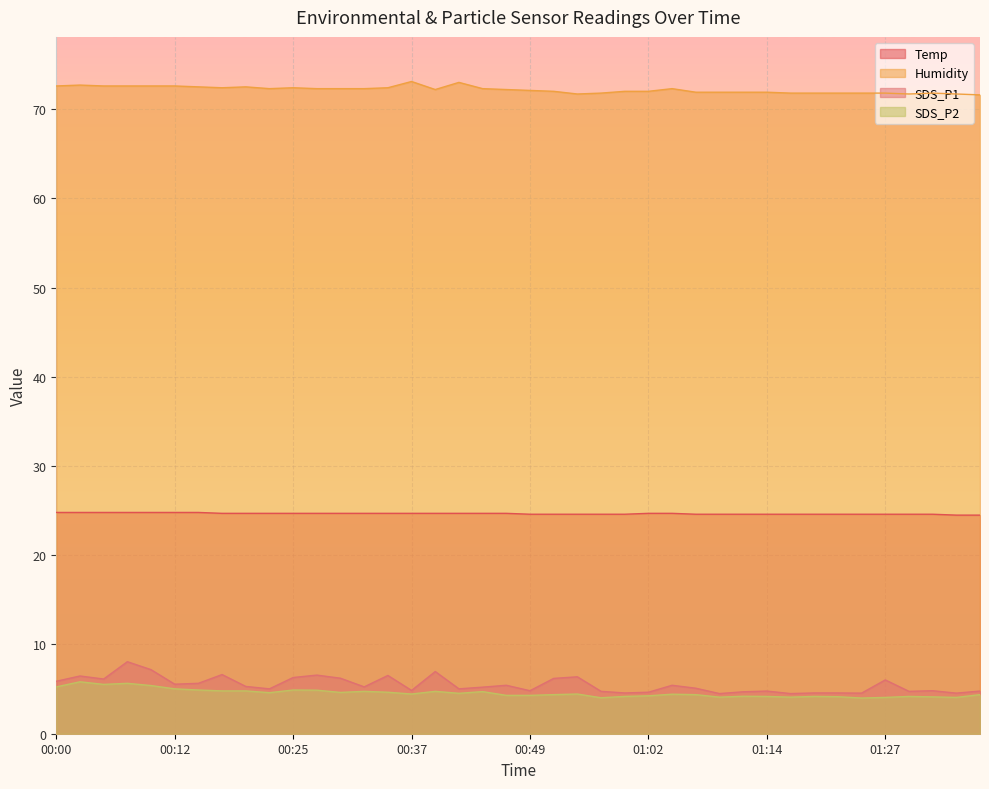

Reading left to right, extract all data points from this chart.

Temp: 00:00=24.8	00:03=24.8	00:05=24.8	00:07=24.8	00:10=24.8	00:12=24.8	00:15=24.8	00:17=24.7	00:20=24.7	00:22=24.7	00:25=24.7	00:27=24.7	00:30=24.7	00:32=24.7	00:35=24.7	00:37=24.7	00:39=24.7	00:42=24.7	00:44=24.7	00:47=24.7	00:49=24.6	00:52=24.6	00:54=24.6	00:57=24.6	00:59=24.6	01:02=24.7	01:04=24.7	01:07=24.6	01:09=24.6	01:12=24.6	01:14=24.6	01:17=24.6	01:19=24.6	01:22=24.6	01:24=24.6	01:27=24.6	01:29=24.6	01:32=24.6	01:34=24.5	01:37=24.5
Humidity: 00:00=72.6	00:03=72.7	00:05=72.6	00:07=72.6	00:10=72.6	00:12=72.6	00:15=72.5	00:17=72.4	00:20=72.5	00:22=72.3	00:25=72.4	00:27=72.3	00:30=72.3	00:32=72.3	00:35=72.4	00:37=73.1	00:39=72.2	00:42=73.0	00:44=72.3	00:47=72.2	00:49=72.1	00:52=72.0	00:54=71.7	00:57=71.8	00:59=72.0	01:02=72.0	01:04=72.3	01:07=71.9	01:09=71.9	01:12=71.9	01:14=71.9	01:17=71.8	01:19=71.8	01:22=71.8	01:24=71.8	01:27=71.8	01:29=71.7	01:32=71.8	01:34=71.7	01:37=71.6
SDS_P1: 00:00=5.9	00:03=6.5	00:05=6.1	00:07=8.1	00:10=7.2	00:12=5.5	00:15=5.7	00:17=6.6	00:20=5.3	00:22=5.0	00:25=6.3	00:27=6.6	00:30=6.2	00:32=5.2	00:35=6.5	00:37=4.8	00:39=7.0	00:42=5.0	00:44=5.2	00:47=5.4	00:49=4.8	00:52=6.2	00:54=6.4	00:57=4.8	00:59=4.6	01:02=4.7	01:04=5.4	01:07=5.1	01:09=4.5	01:12=4.7	01:14=4.8	01:17=4.5	01:19=4.6	01:22=4.6	01:24=4.5	01:27=6.0	01:29=4.8	01:32=4.8	01:34=4.5	01:37=4.8
SDS_P2: 00:00=5.2	00:03=5.8	00:05=5.5	00:07=5.7	00:10=5.4	00:12=5.0	00:15=4.9	00:17=4.8	00:20=4.8	00:22=4.6	00:25=4.9	00:27=4.9	00:30=4.6	00:32=4.8	00:35=4.7	00:37=4.5	00:39=4.8	00:42=4.5	00:44=4.7	00:47=4.3	00:49=4.3	00:52=4.4	00:54=4.5	00:57=4.0	00:59=4.2	01:02=4.2	01:04=4.4	01:07=4.4	01:09=4.1	01:12=4.2	01:14=4.2	01:17=4.1	01:19=4.2	01:22=4.2	01:24=4.0	01:27=4.1	01:29=4.2	01:32=4.1	01:34=4.1	01:37=4.4